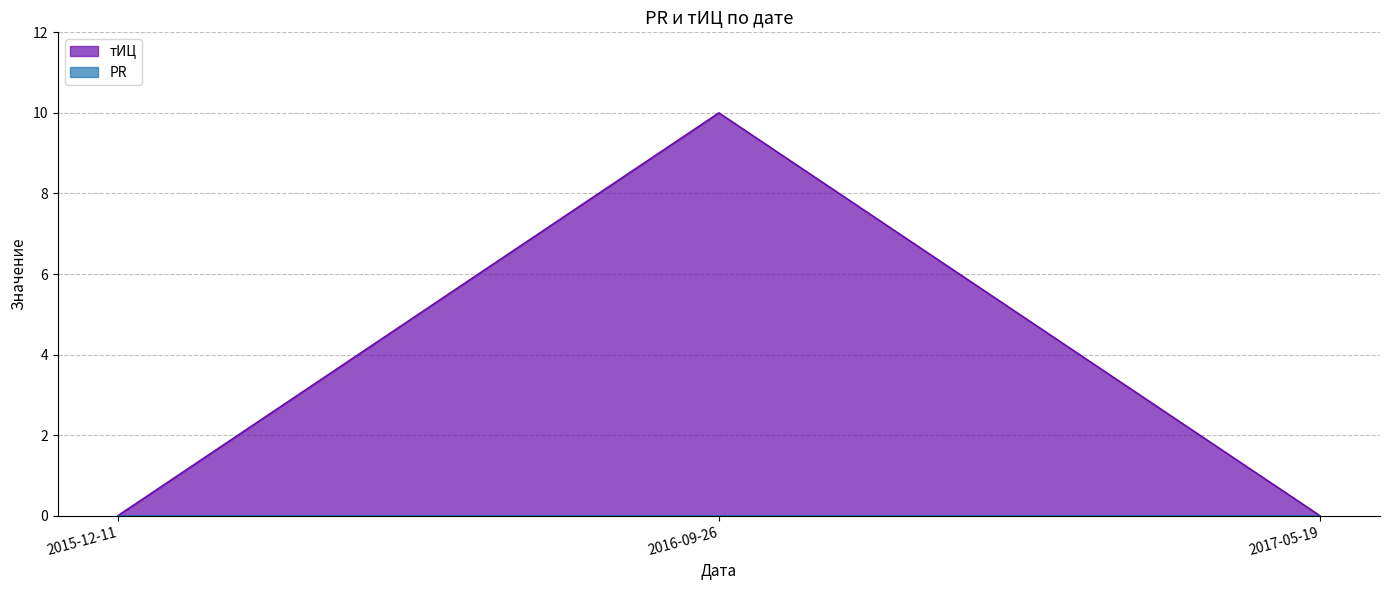

How many lines are shown in the chart?

2